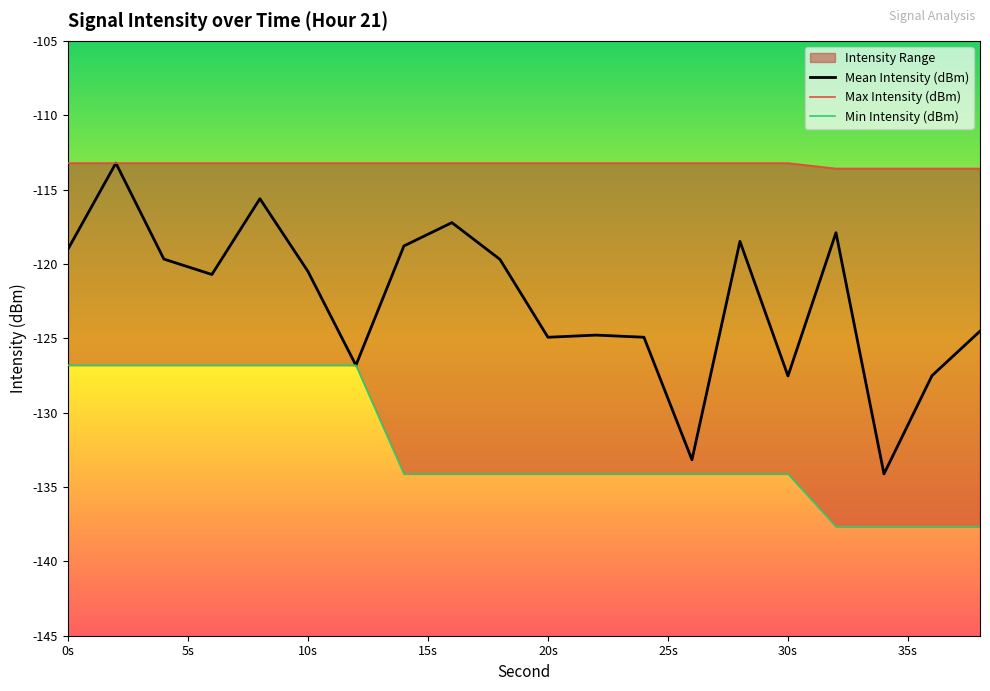

True or false: Min Intensity (dBm) has a value of -29.9 at 14.

False